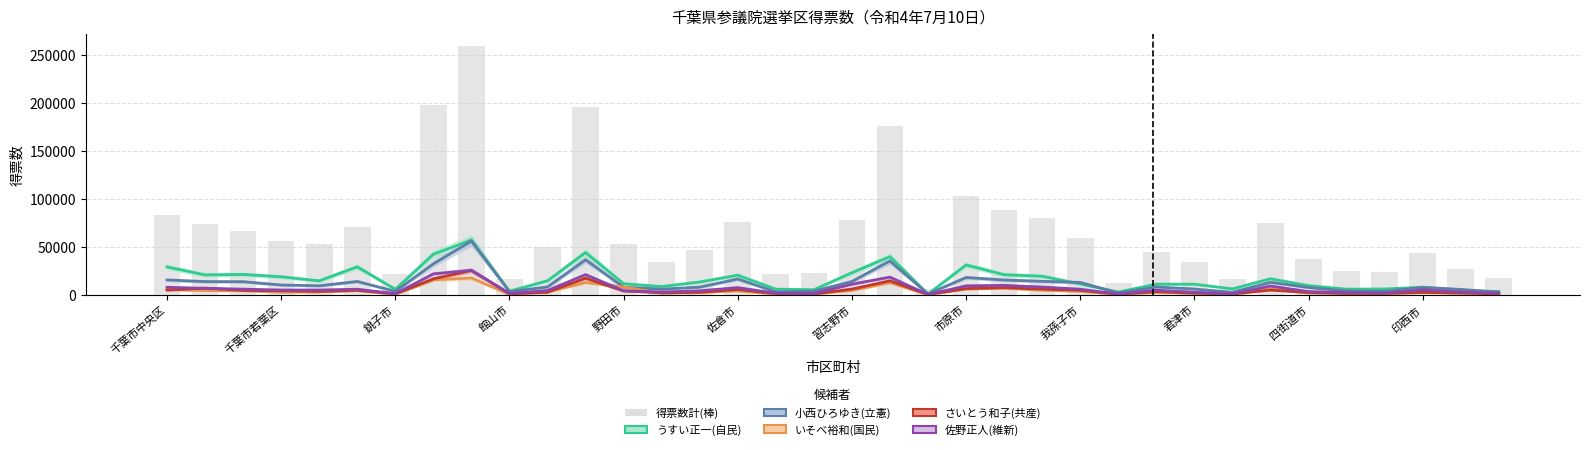

What is the maximum value shown in the chart?

259235